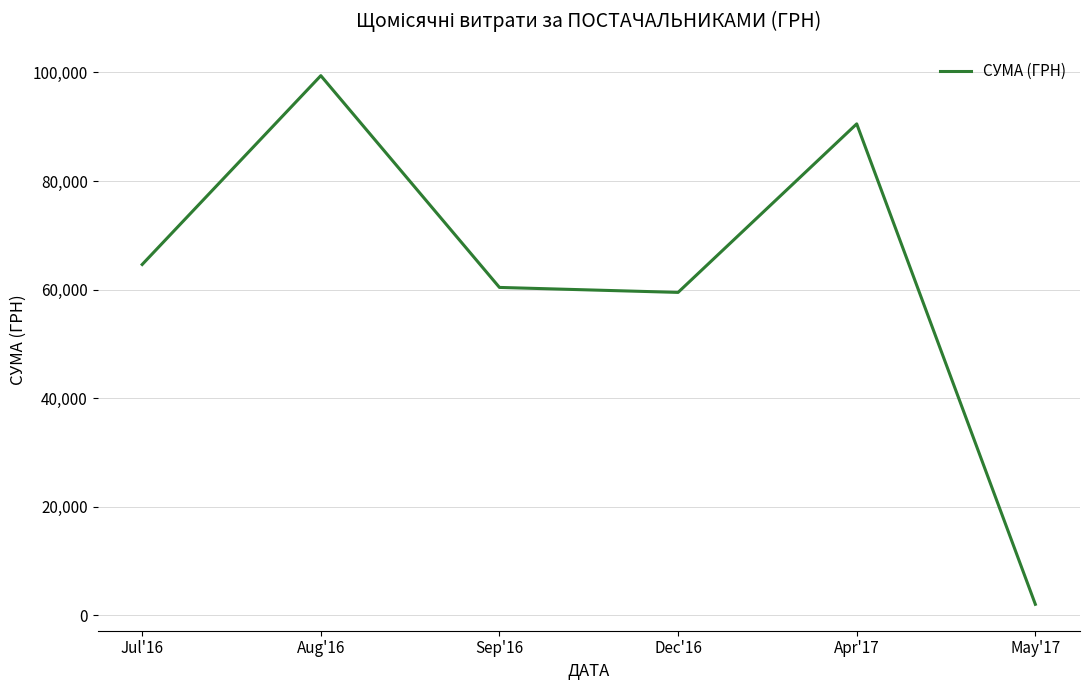

Approximately how many times larger is the value at Apr'17 compared to Aug'16?

0.9